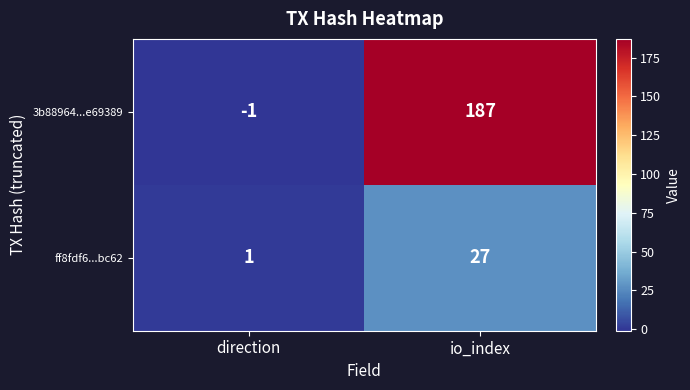

What is the spread (max minus min) of values at io_index?

160